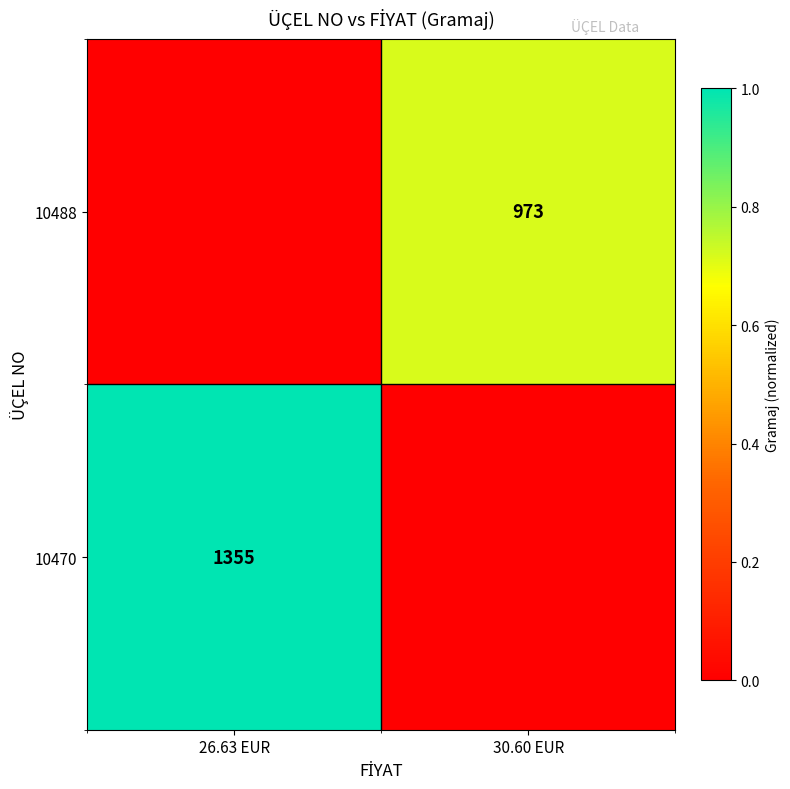

Is it true that 10470 equals 1355 at 26.63 EUR?

True